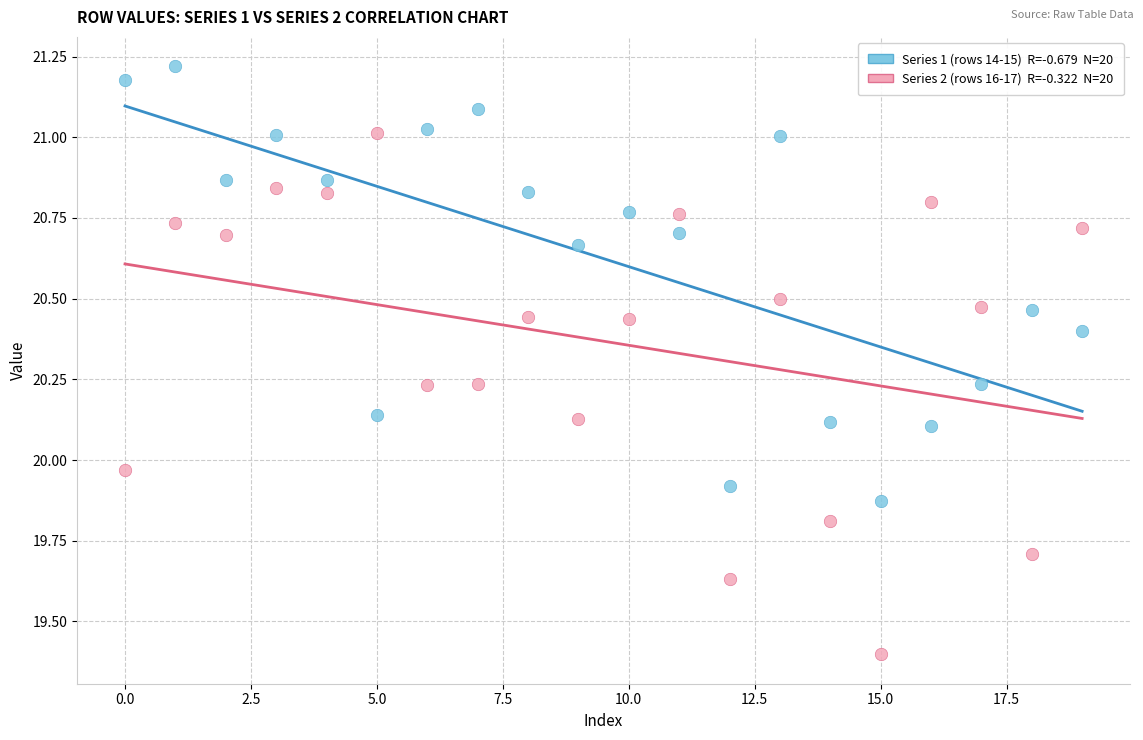

Across all data points, what is the range of Y values (max minus min)?

1.8